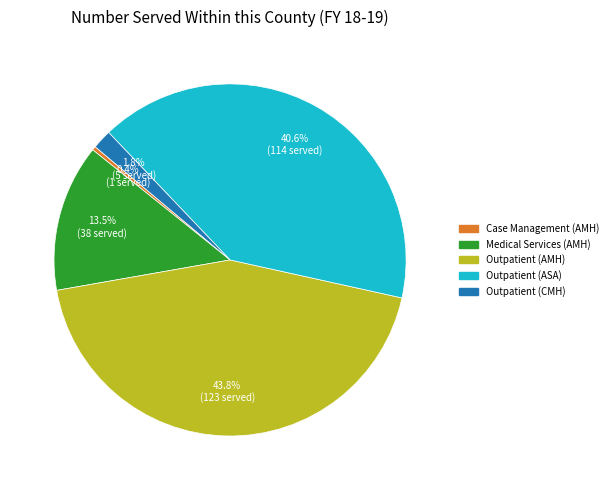

How many segments does this pie chart have?

5